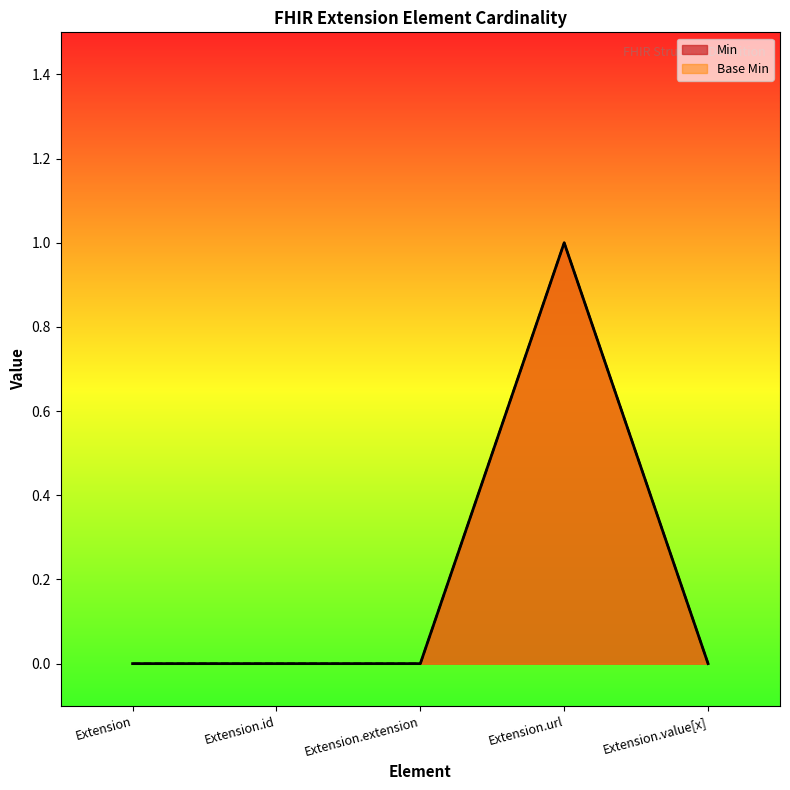

What position from the left is Extension.value[x]?

5